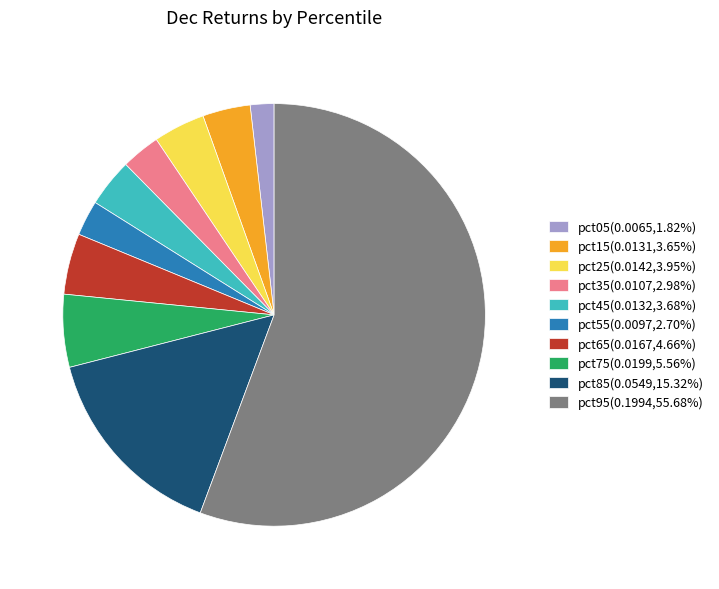

Does pct95(0.1994,55.68%) account for over 50% of the chart?

Yes